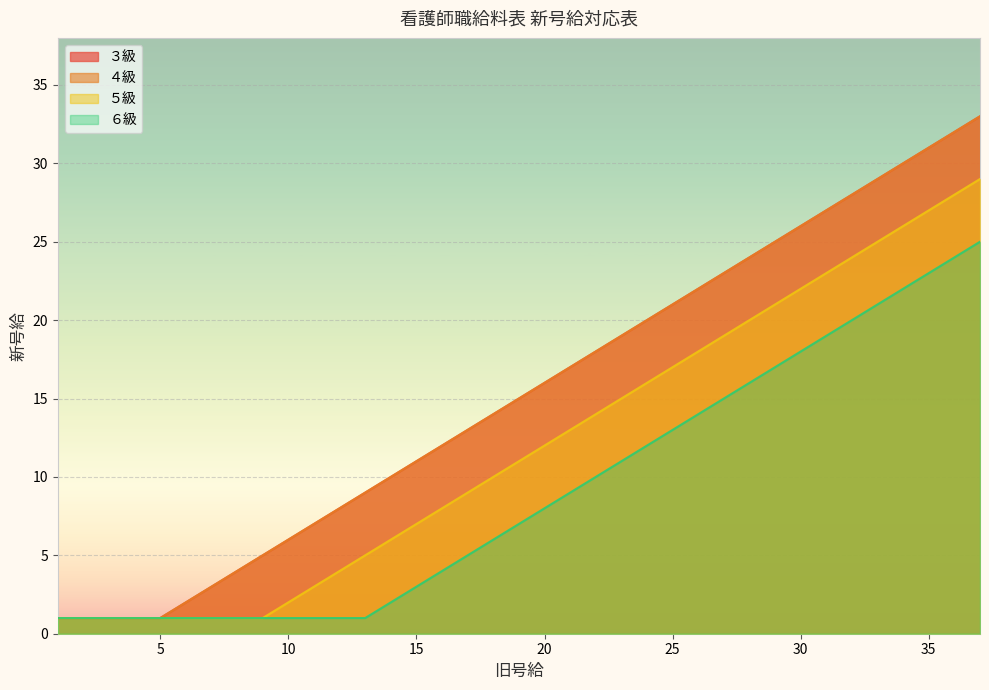

What is the value of the ４級 point at the 31st from the left?

27